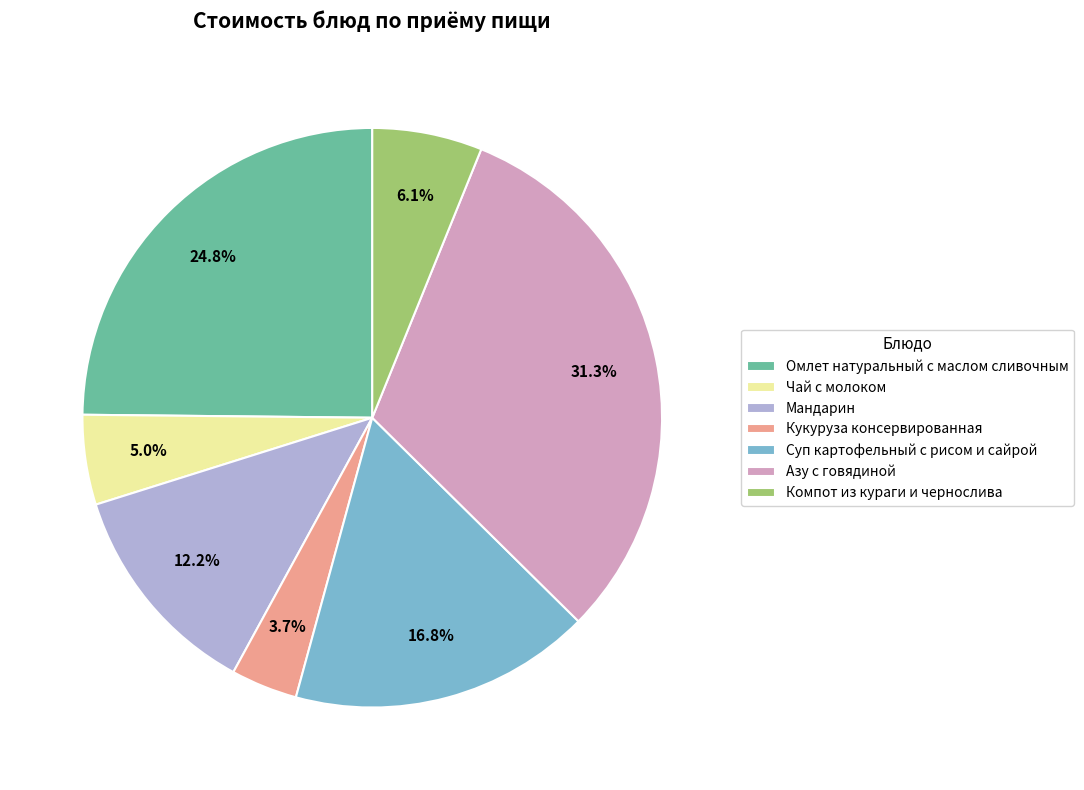

To the nearest percent, what percentage of the pie is Чай с молоком?

5%